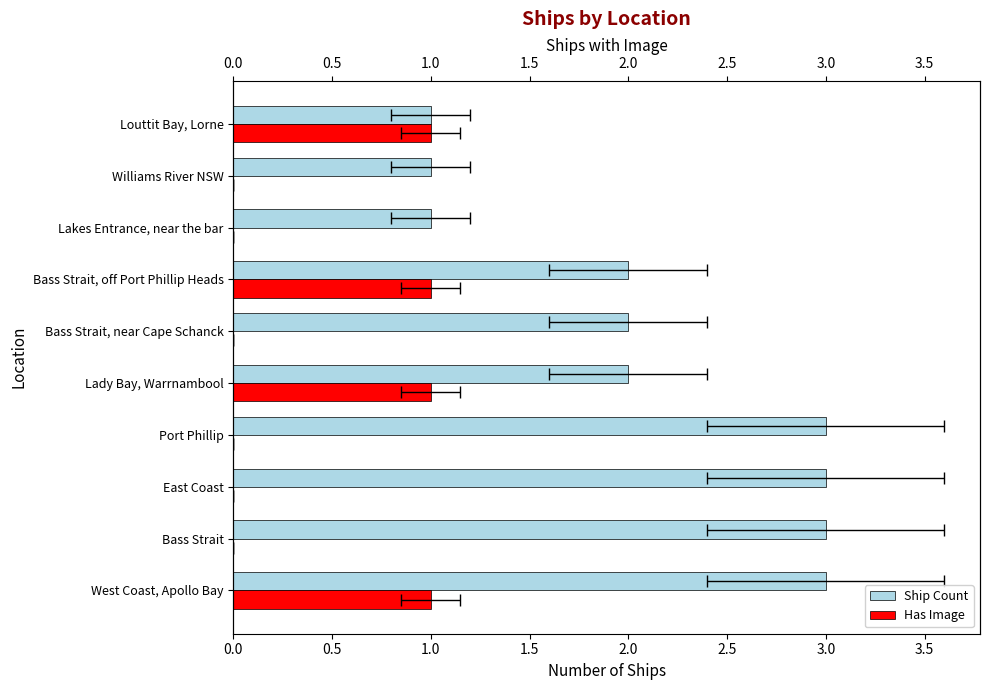

Is it true that Has Image equals 0 at 1.0?

True